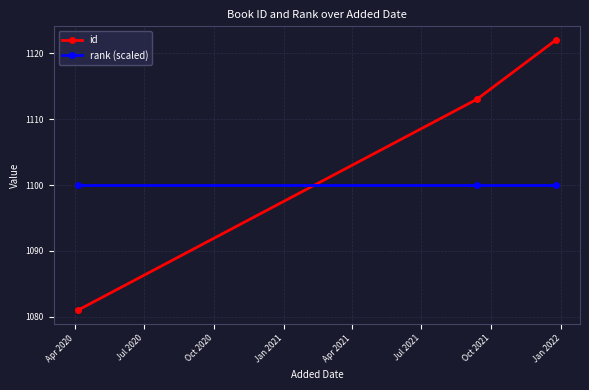

How many lines are shown in the chart?

2